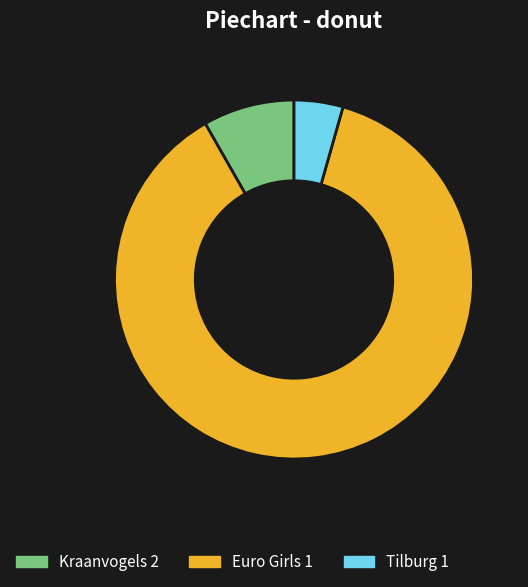

Count the number of slices in the pie.

3